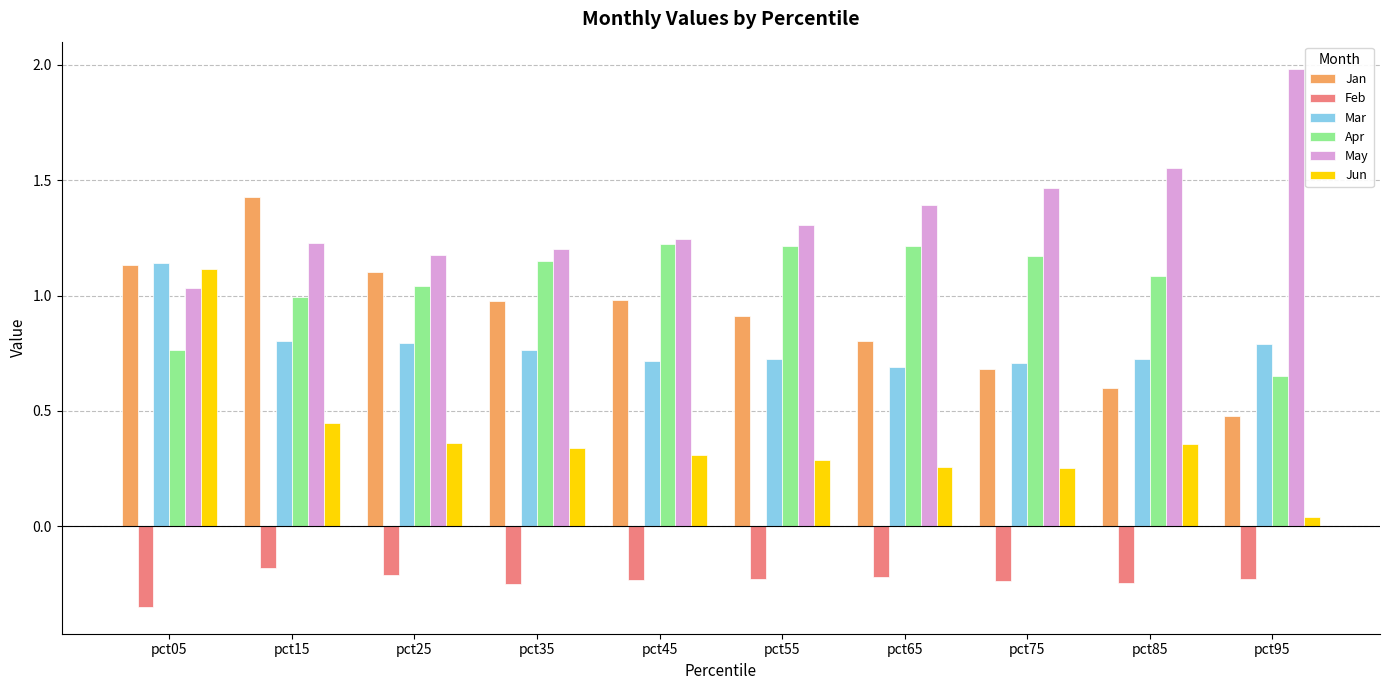

Rank the series at pct85 from highest to lowest value.

May, Apr, Mar, Jan, Jun, Feb